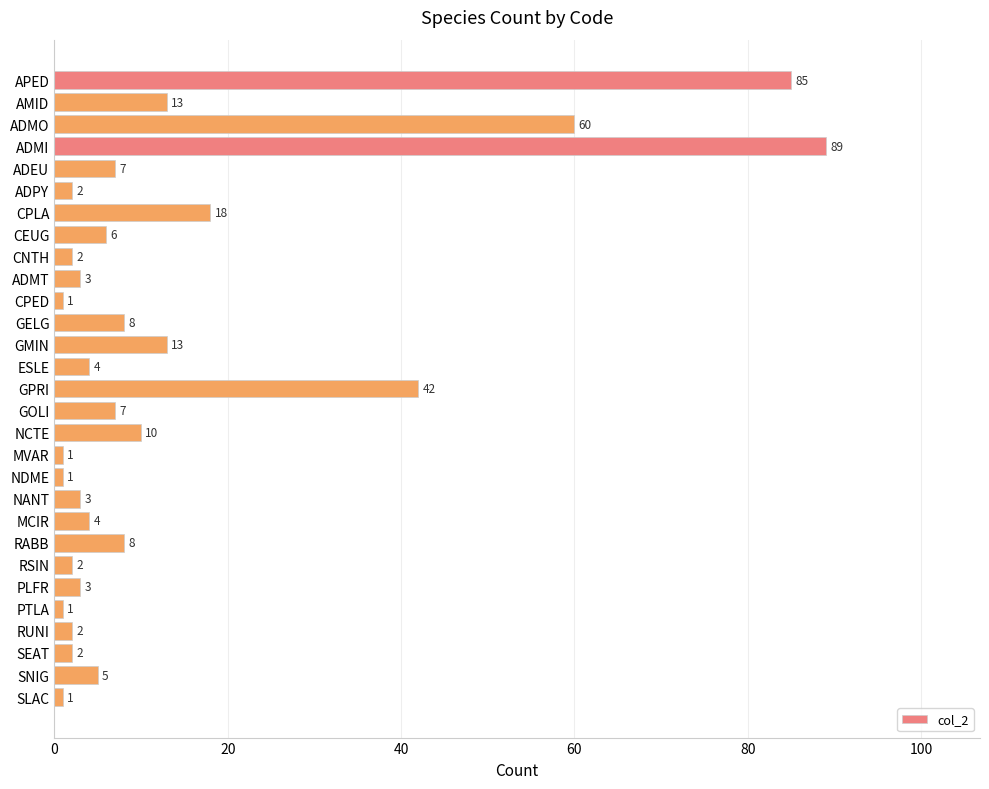

How many data points are less than 4?

13